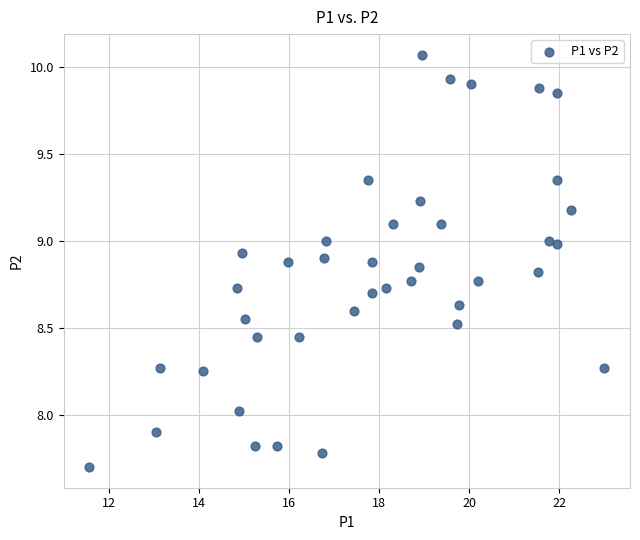

What is the range of X values (max minus min)?

11.4